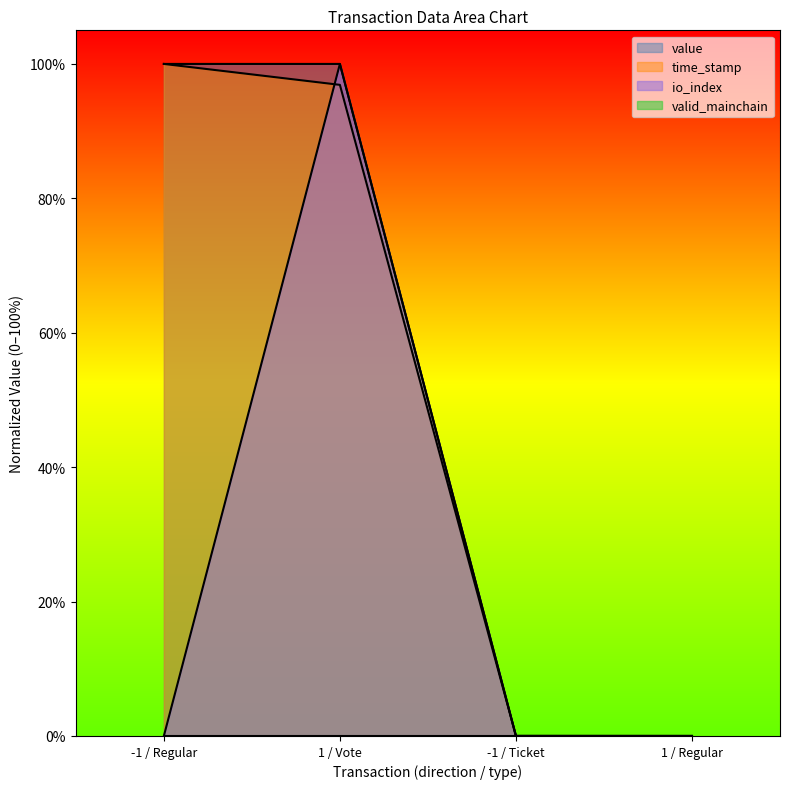

At which category is the sum across all series the highest?

1 / Vote